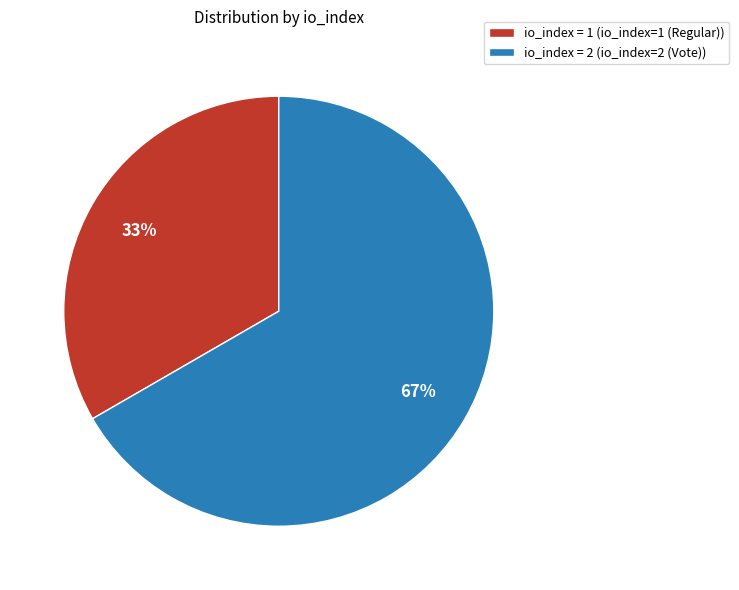

Count the number of slices in the pie.

2